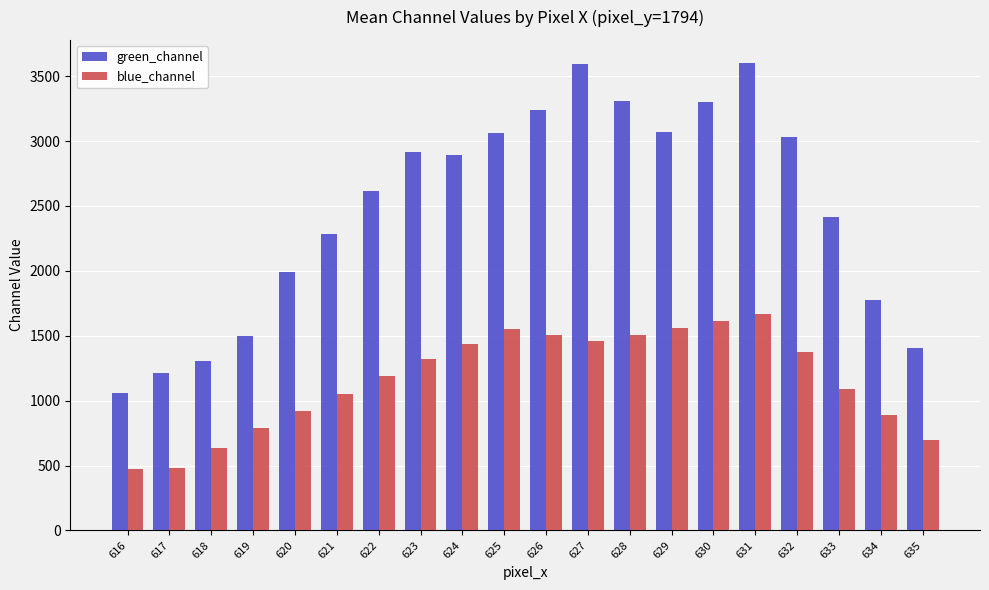

Which series has the widest spread of values?

green_channel